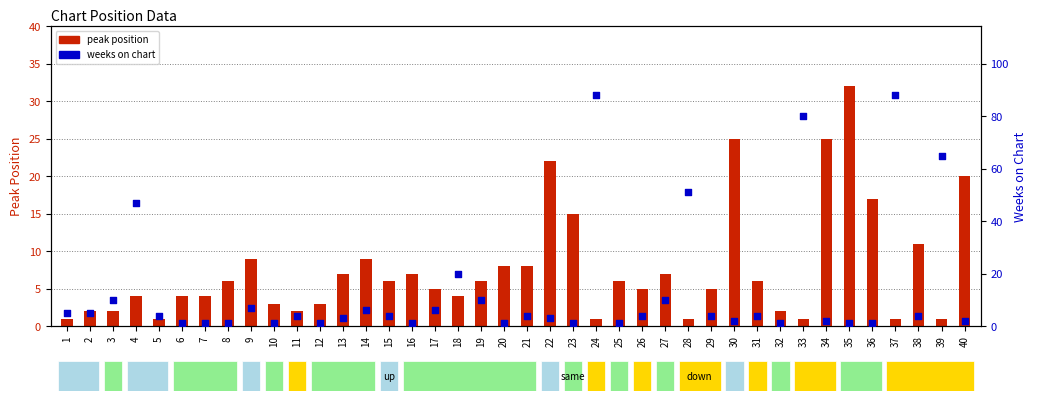

Which series has the largest Y range (max minus min)?

weeks on chart (scatter)